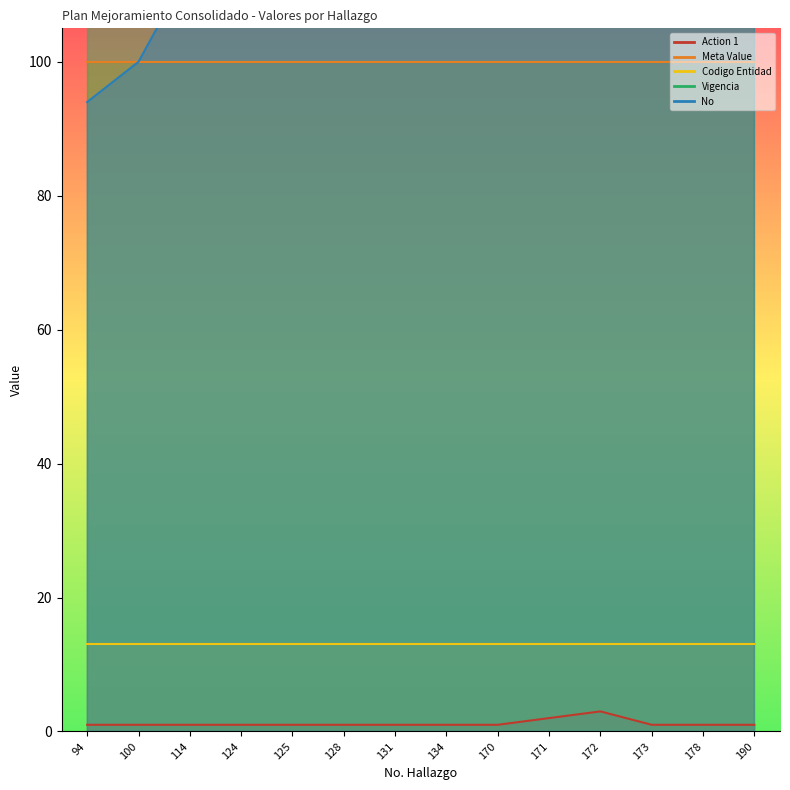

Reading left to right, transcribe all the data shown in this chart.

Action 1: 94=1	100=1	114=1	124=1	125=1	128=1	131=1	134=1	170=1	171=2	172=3	173=1	178=1	190=1
Meta Value: 94=100	100=100	114=100	124=100	125=100	128=100	131=100	134=100	170=100	171=100	172=100	173=100	178=100	190=100
Codigo Entidad: 94=13	100=13	114=13	124=13	125=13	128=13	131=13	134=13	170=13	171=13	172=13	173=13	178=13	190=13
Vigencia: 94=2020	100=2020	114=2020	124=2020	125=2020	128=2020	131=2020	134=2020	170=2020	171=2020	172=2020	173=2020	178=2020	190=2020
No: 94=94	100=100	114=114	124=124	125=125	128=128	131=131	134=134	170=170	171=171	172=172	173=173	178=178	190=190